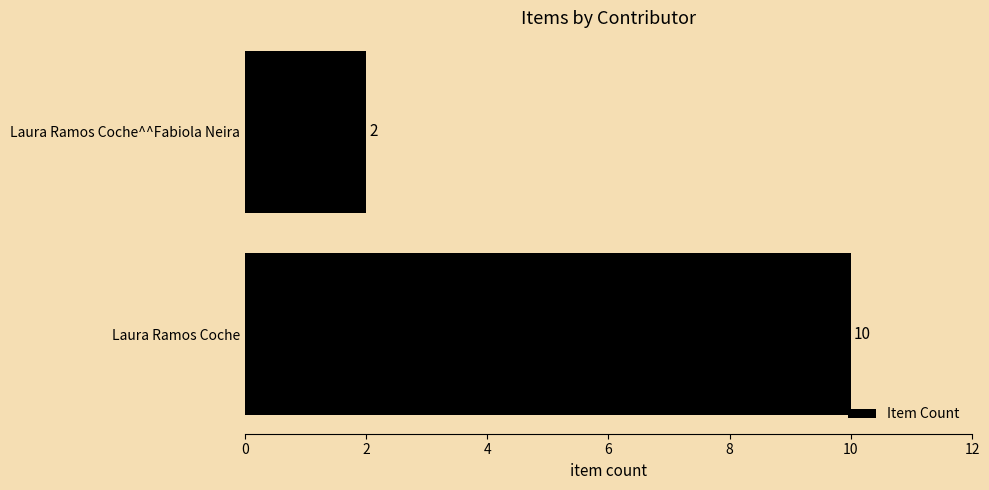

Reading top to bottom, what are all the values shown in this chart?

Laura Ramos Coche^^Fabiola Neira=2	Laura Ramos Coche=10